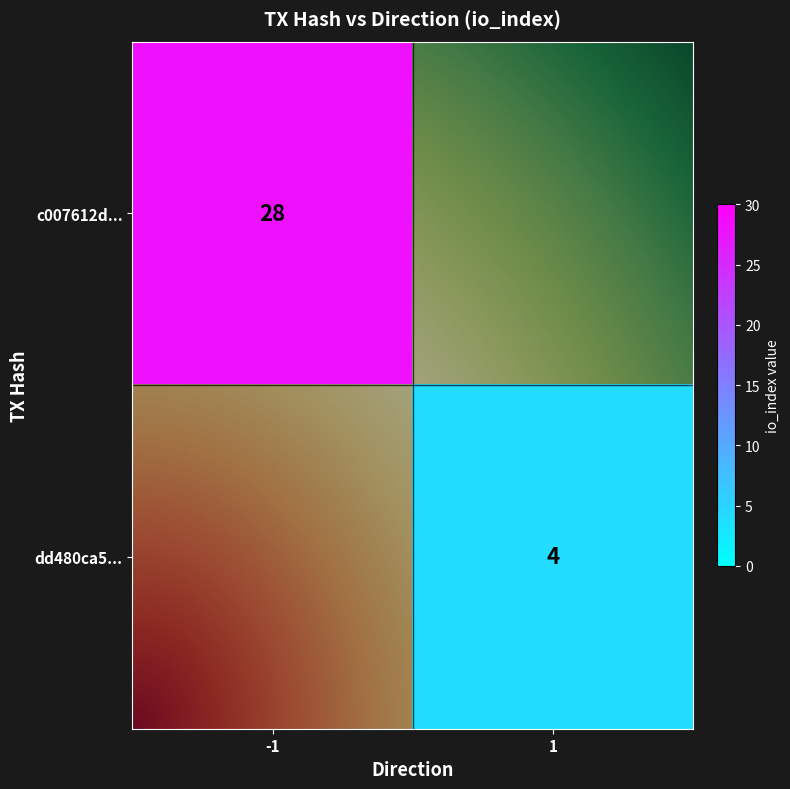

Which series has the widest spread of values?

dd480ca507962246755ea8b2d15449e3fcf3800